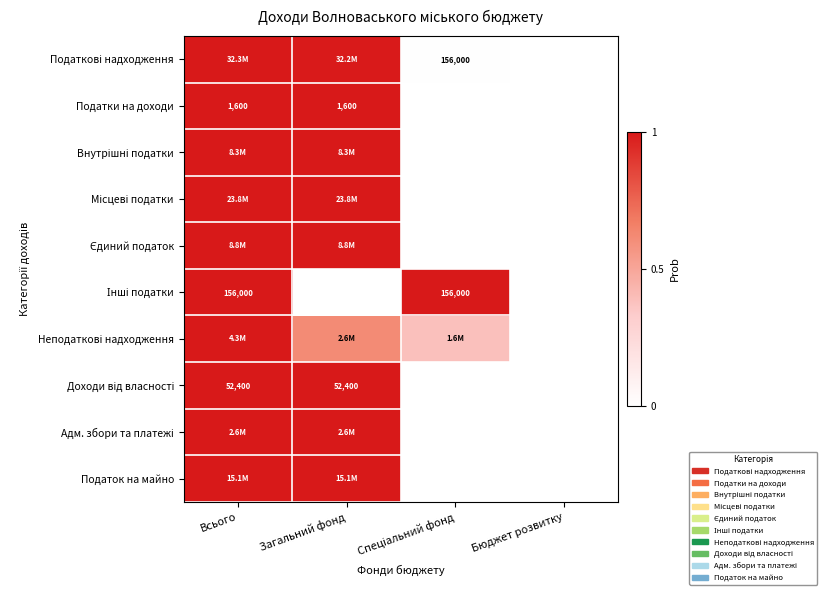

What is the maximum value for Податки на доходи?

1.0